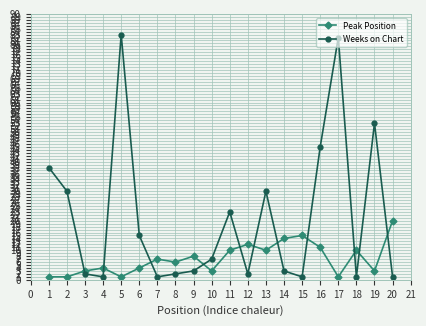

Which series has the widest spread of values?

Weeks on Chart